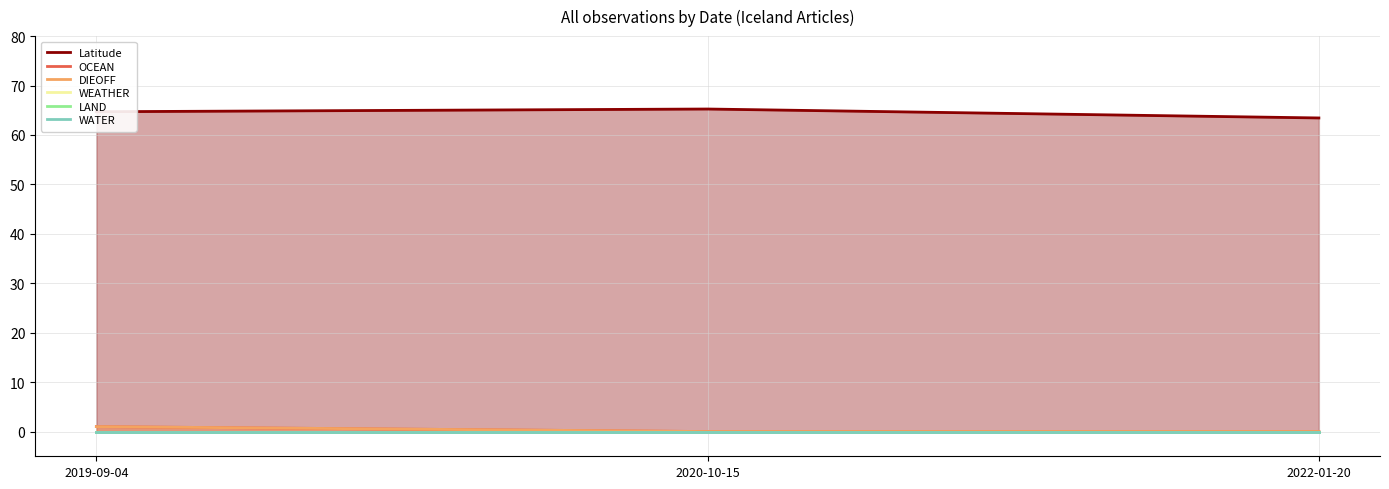

List the series in order of their peak value, highest first.

Latitude, OCEAN, DIEOFF, WEATHER, LAND, WATER